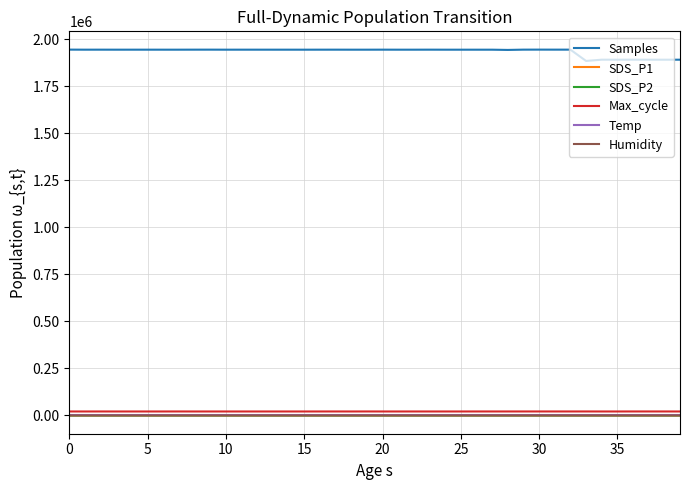

What is the sum of all Humidity values?

2810.6